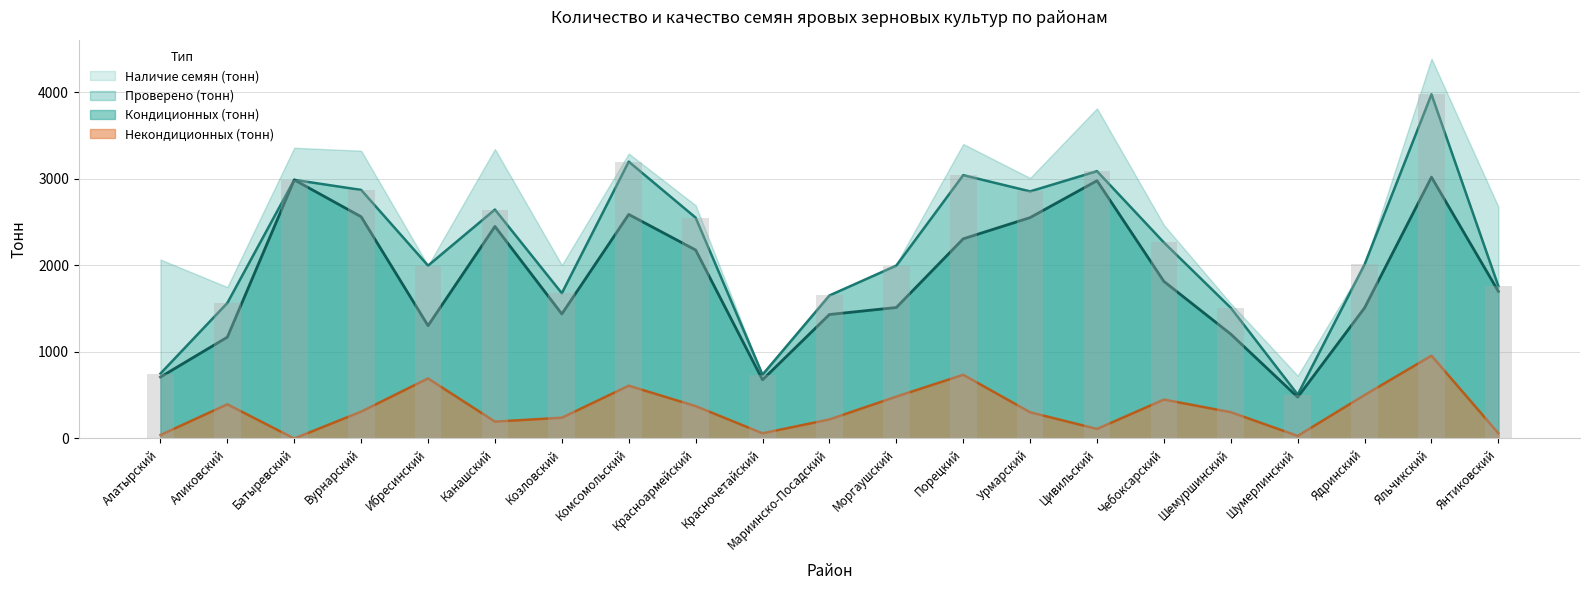

How many data points in Некондиционных (тонн) are above 304?

10